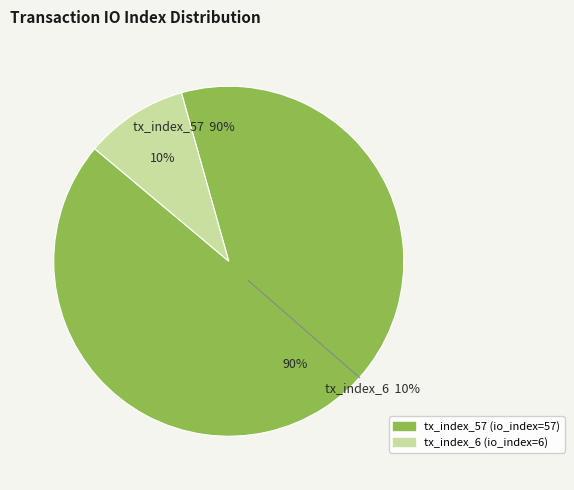

Which slice is the largest?

tx_index_57